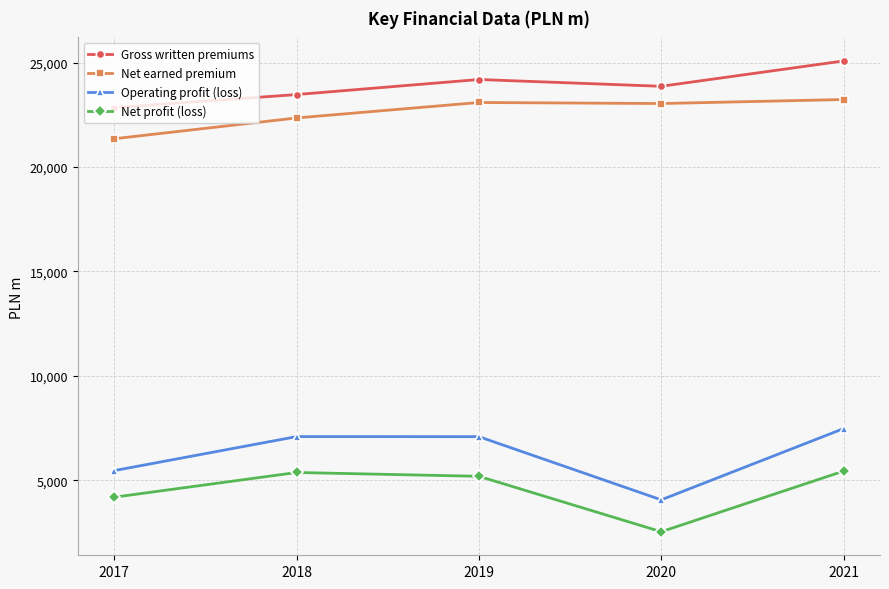

At which label is Net profit (loss) closest to 3982?

2017